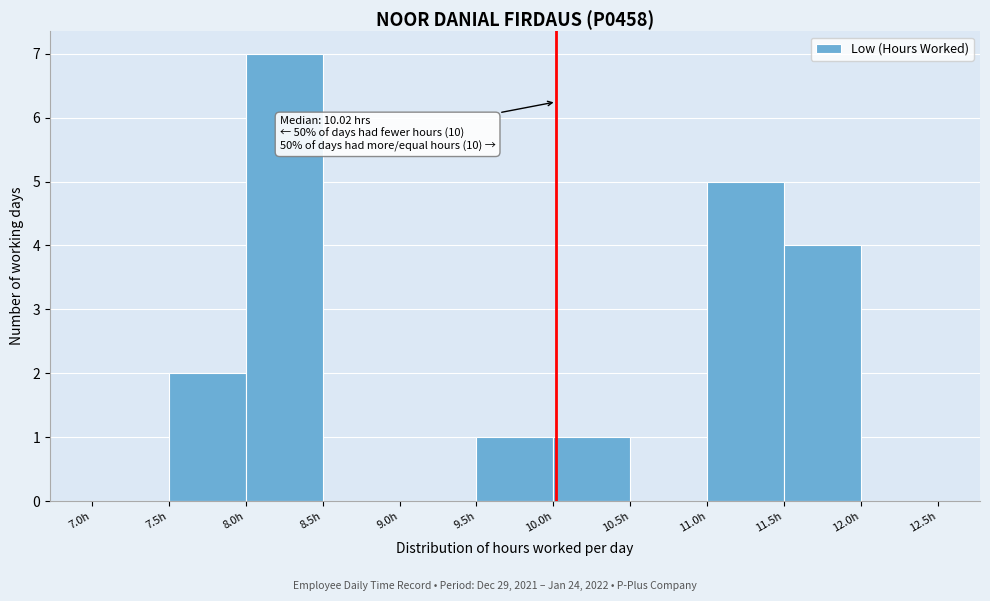

Over which range of the x-axis is the bar tallest?

8.0 to 8.5